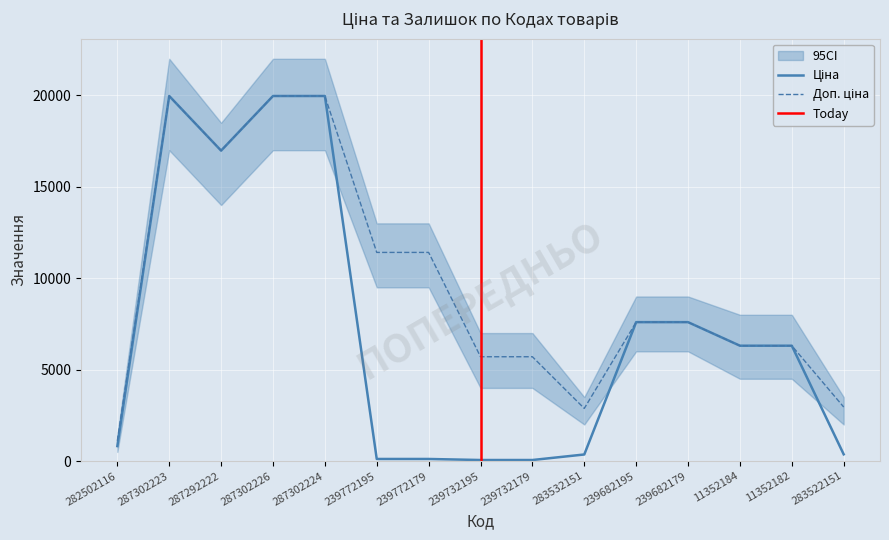

True or false: Ціна and Доп. ціна cross at least once.

False